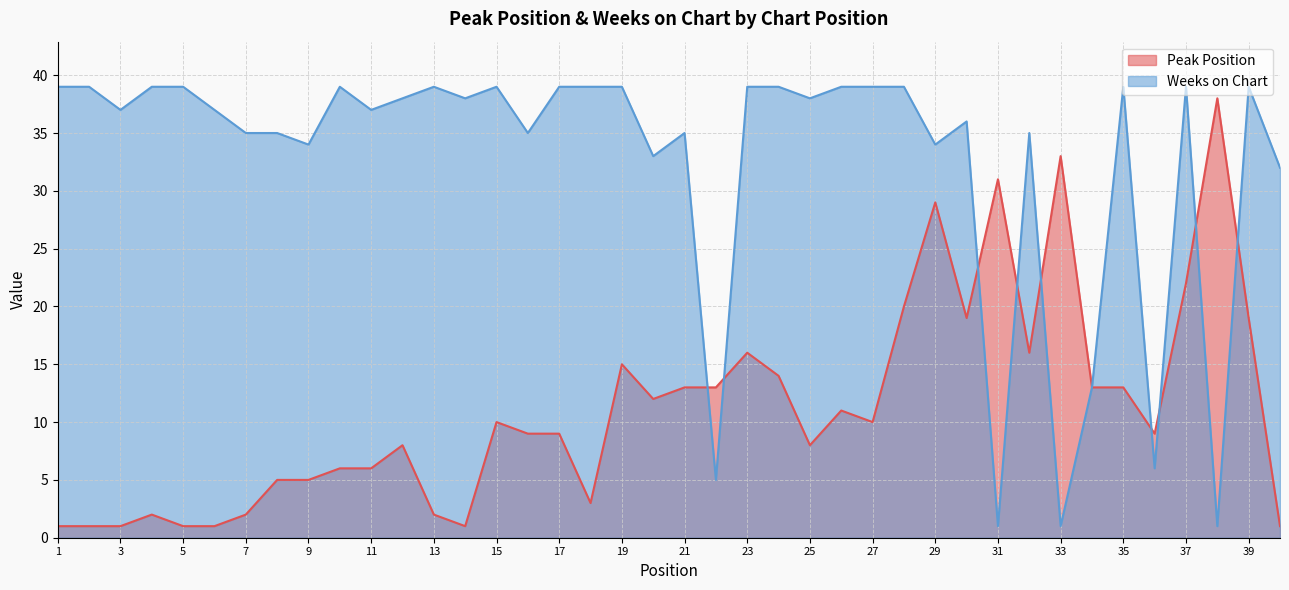

True or false: Peak Position has more than 2 interior local peaks.

True